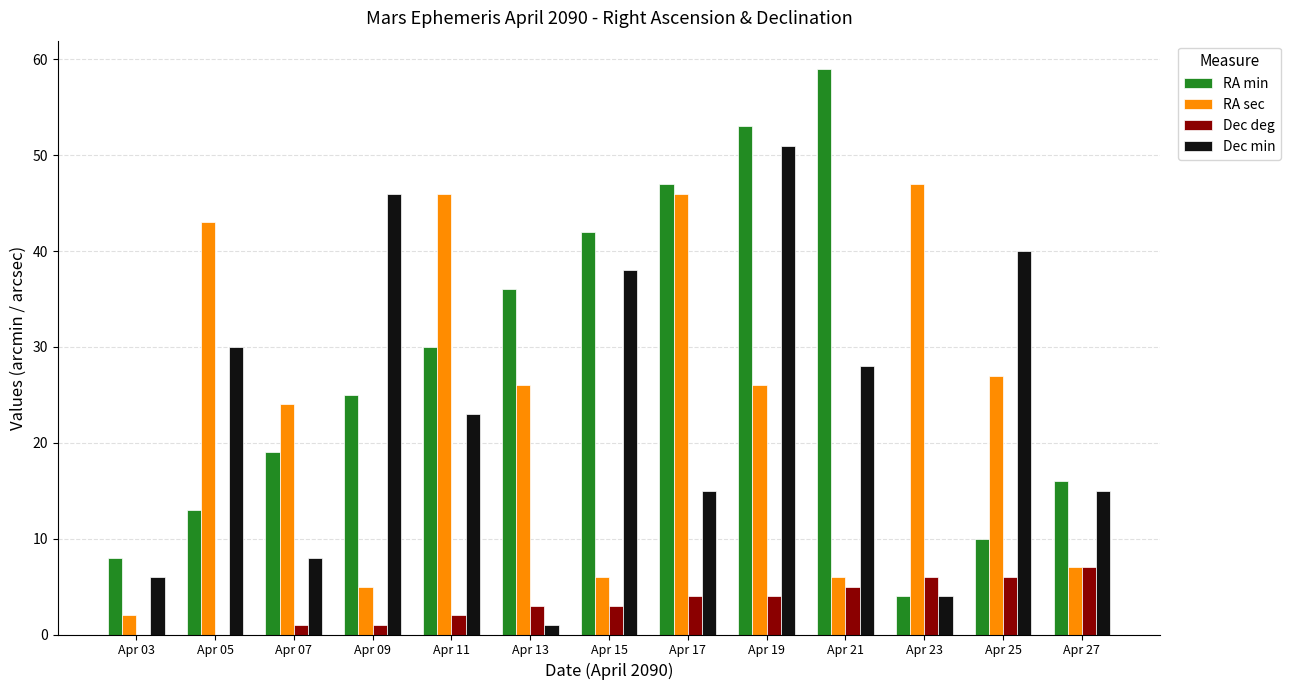

Between Apr 15 and Apr 17, which series saw the biggest shift?

RA sec